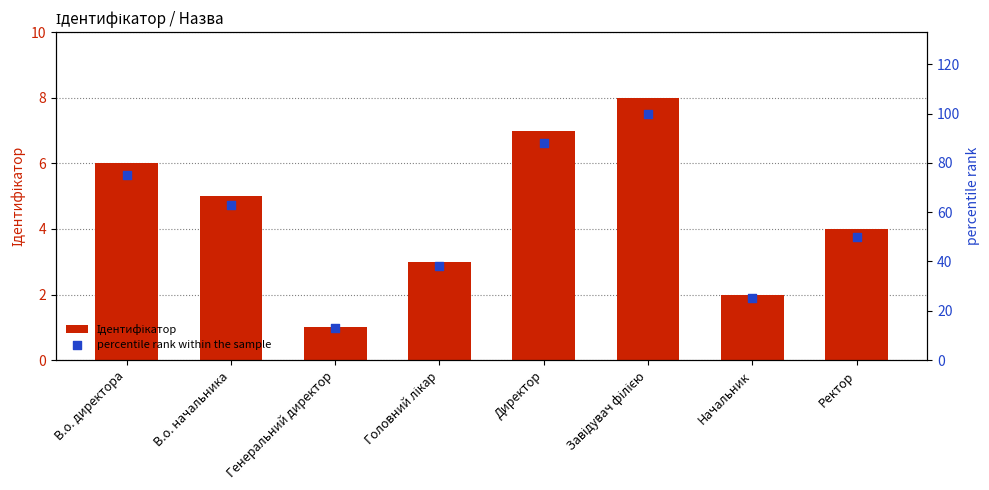

What is the total value across all series at В.о. начальника?

68